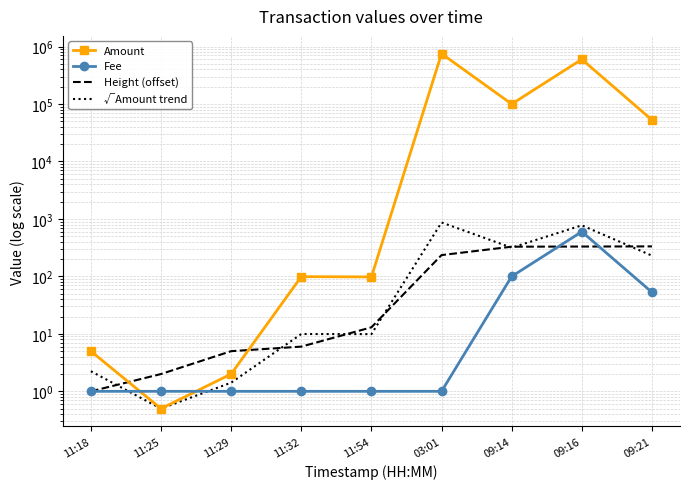

Between 11:18 and 11:29, which series saw the biggest shift?

Height (offset)